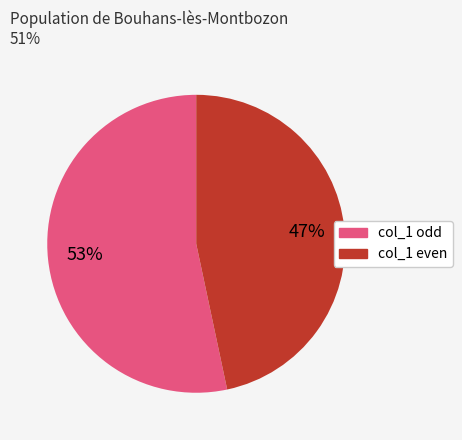

To the nearest percent, what is the average slice percentage?

50%